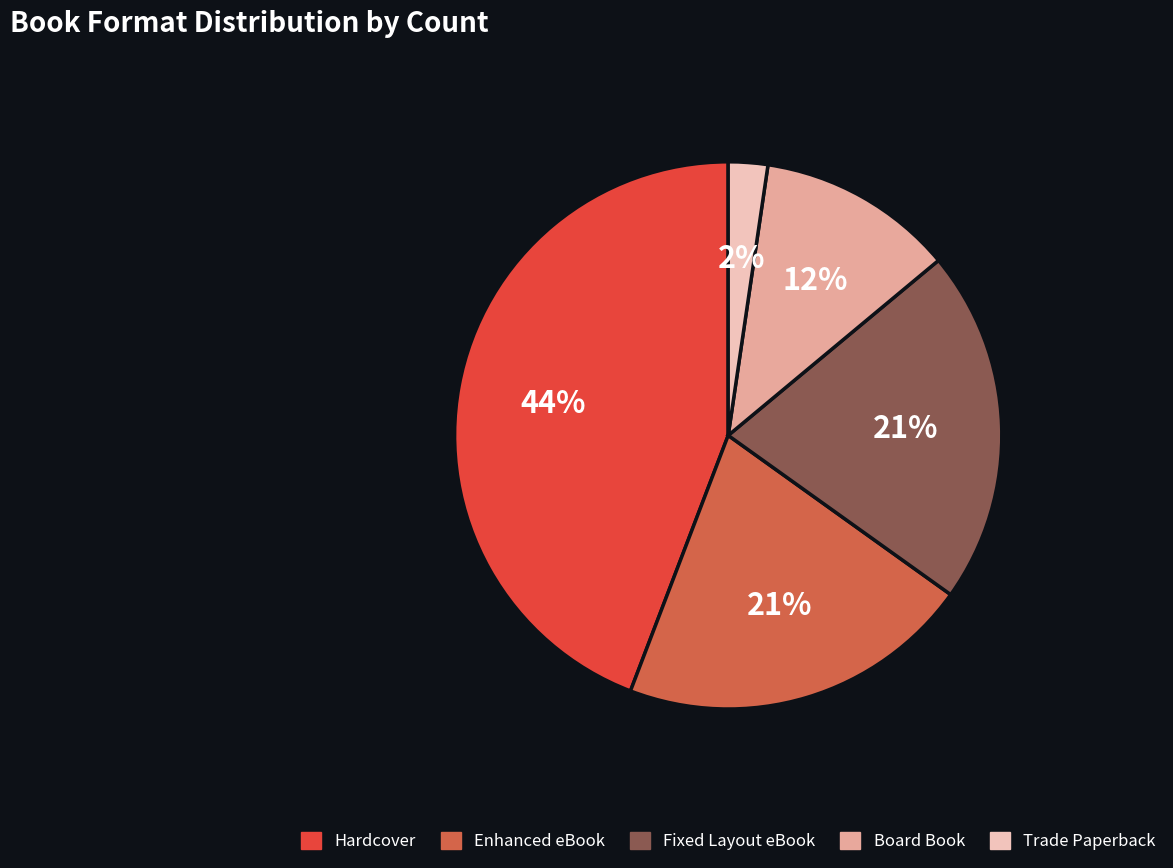

What is the largest slice in the pie chart?

Hardcover